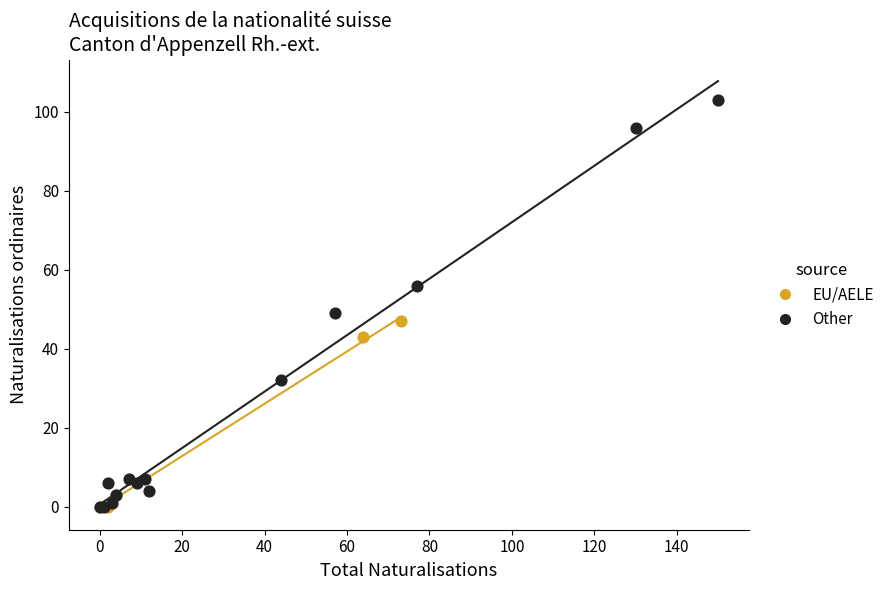

What are all the series names shown in the legend?

EU/AELE, Other